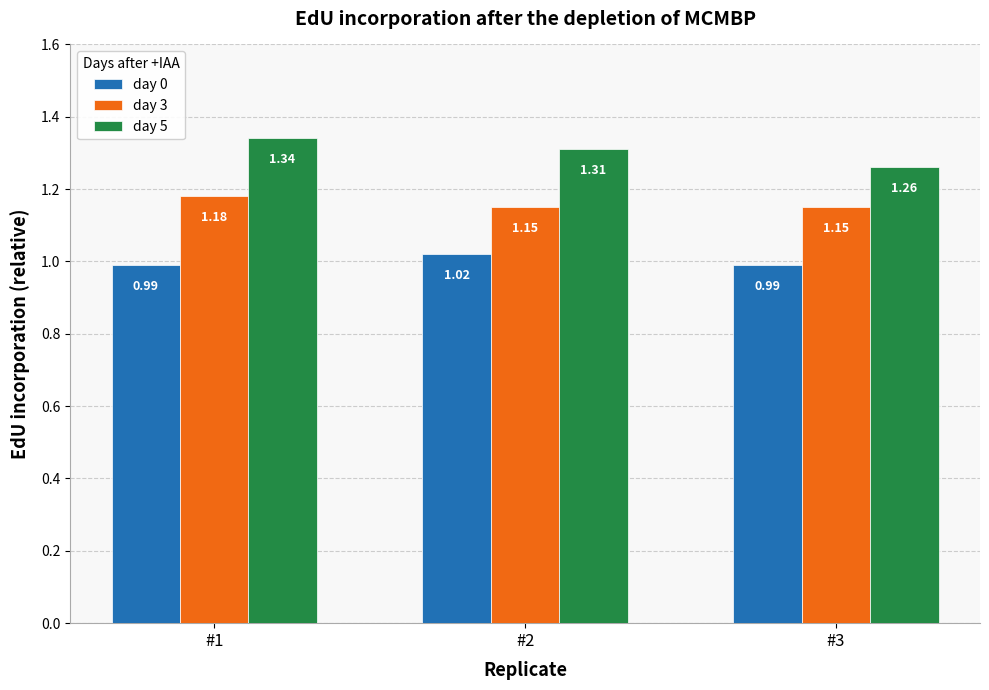

How many series are shown in this chart?

3